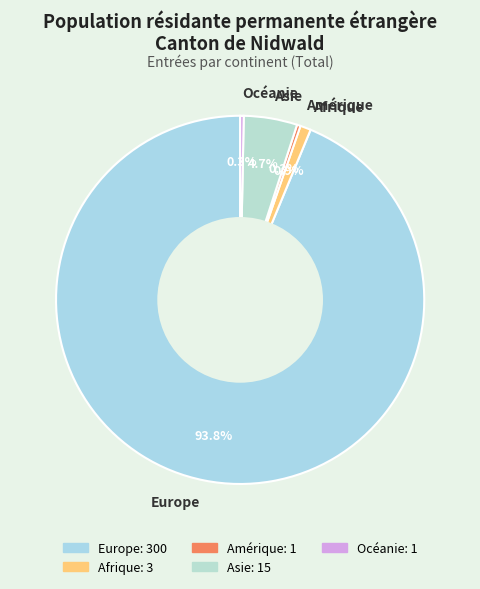

What percentage is NOT represented by Amérique?

99.7%